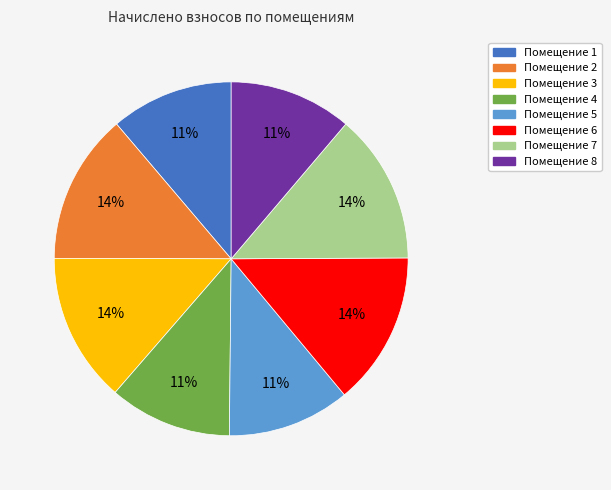

To the nearest percent, what is the average slice percentage?

12%